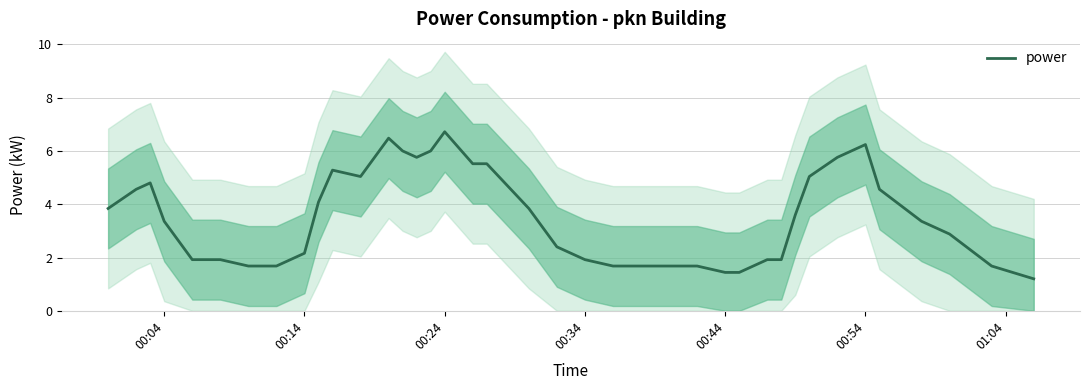

Which category has the highest value in the power series?

00:24